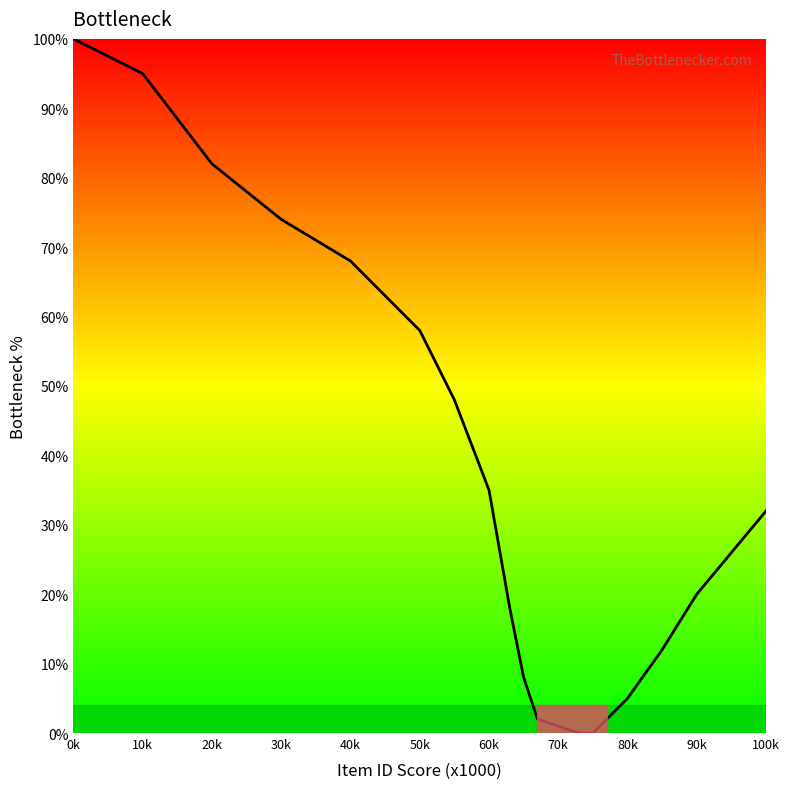

What is the maximum value shown in the chart?

100